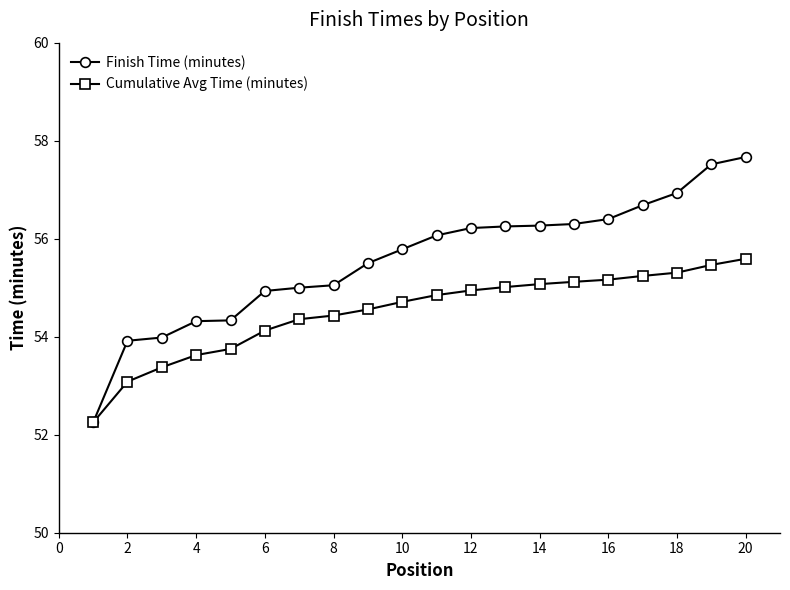

What are all the series names shown in the legend?

Finish Time (minutes), Cumulative Avg Time (minutes)